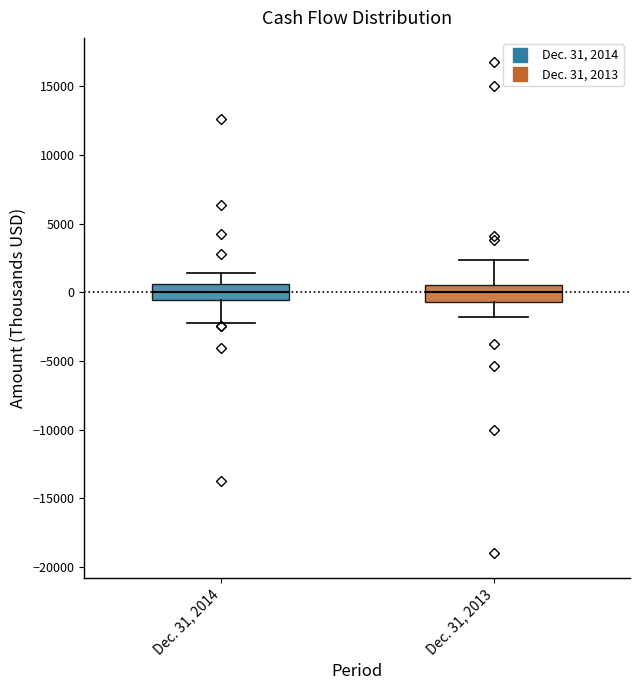

Where does the upper whisker of the box for Dec. 31, 2014 end on the y-axis? The values are not printed on the chart, so give them approximately, as read against the axis.

1500